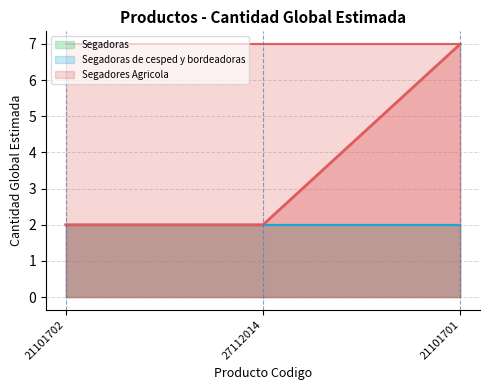

The value at 21101702 is 3. True or false?

False